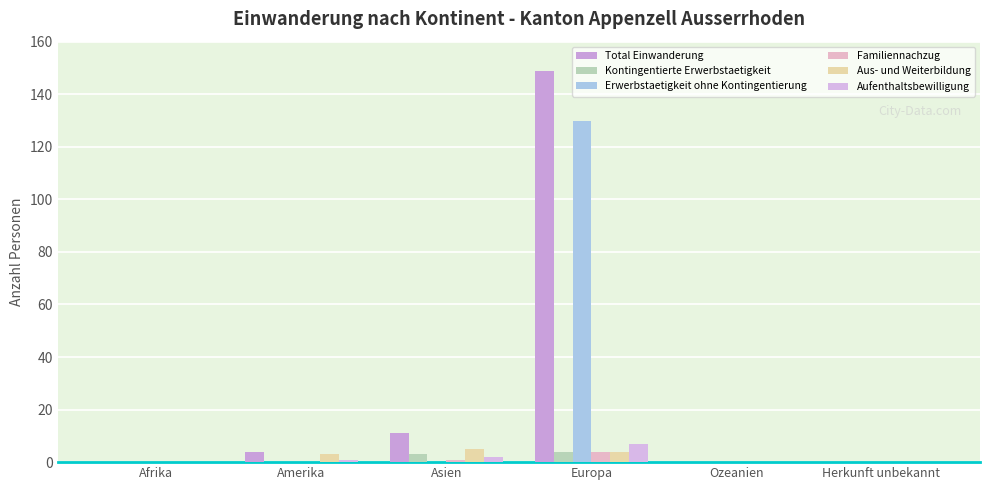

Count the number of categories in the chart.

6